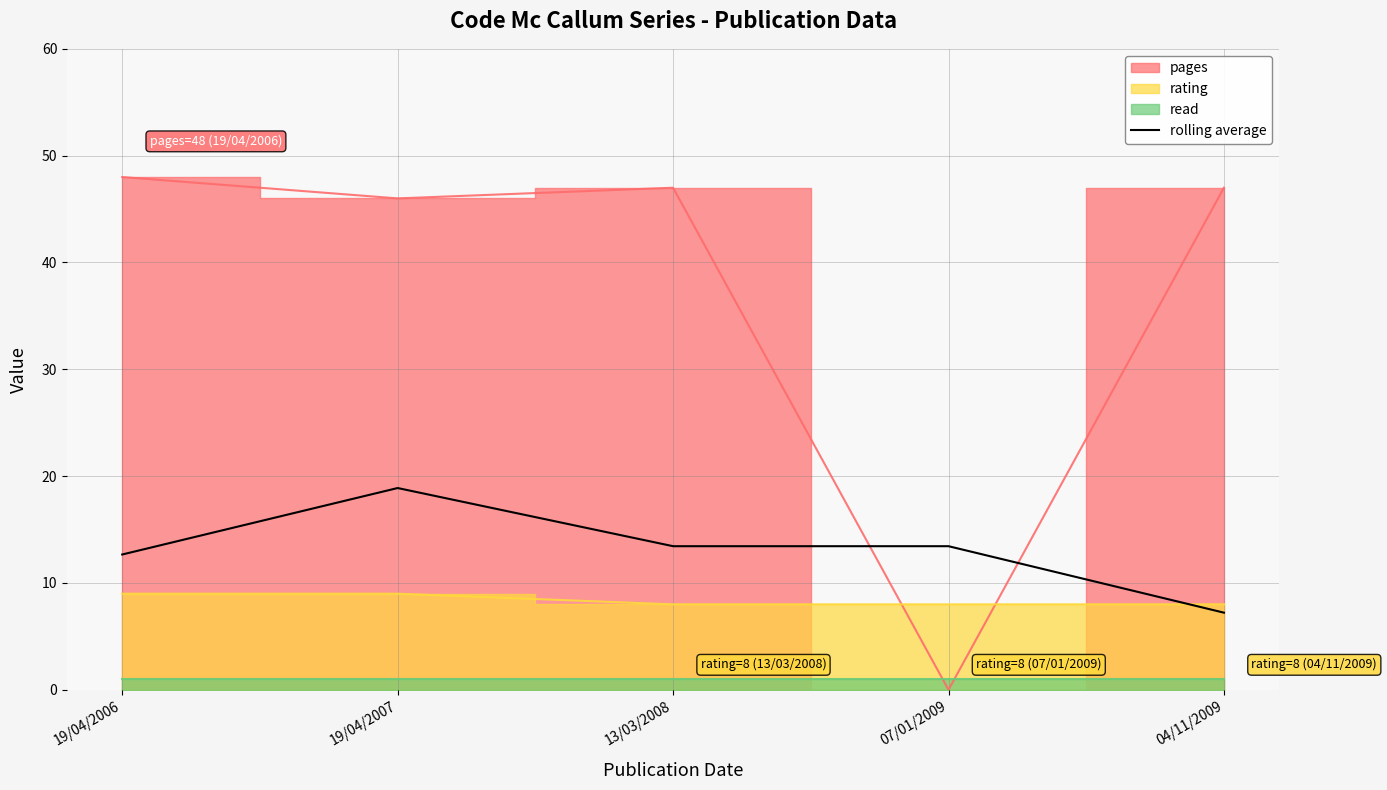

What is the difference between the maximum and second lowest values?

6.2